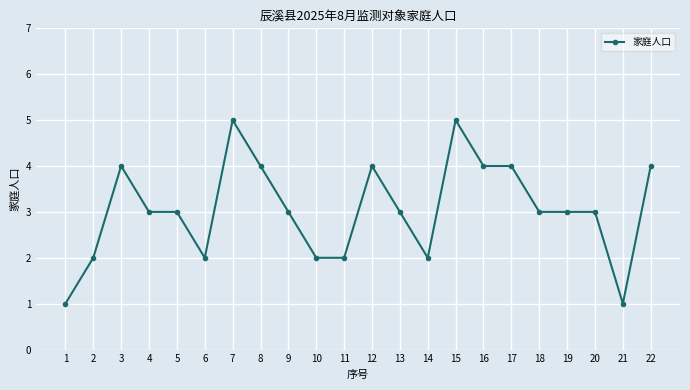

What value does the data have at 18?

3